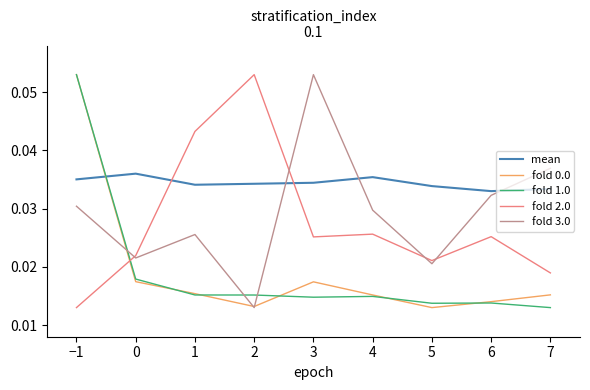

Between 3 and 6, which series saw the biggest shift?

fold 3.0